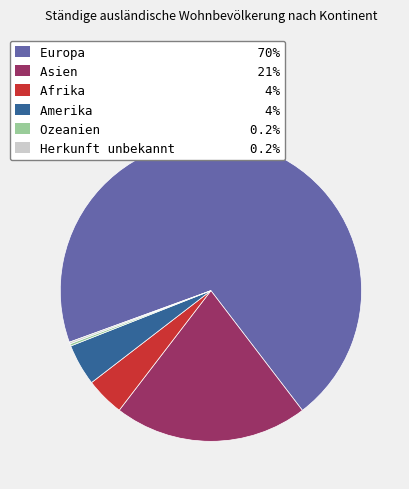

Approximately how many times larger is the value at Asien 21% compared to Afrika 4%?

5.0